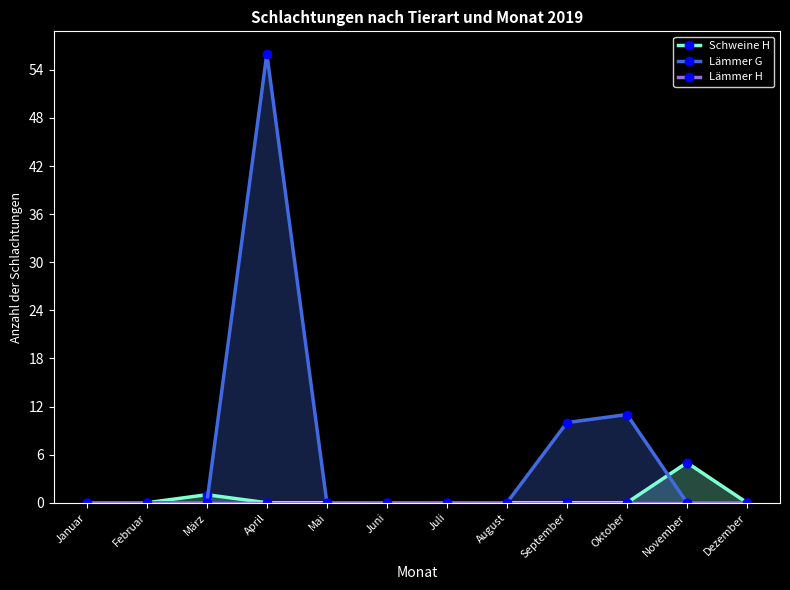

Count the number of categories in the chart.

12